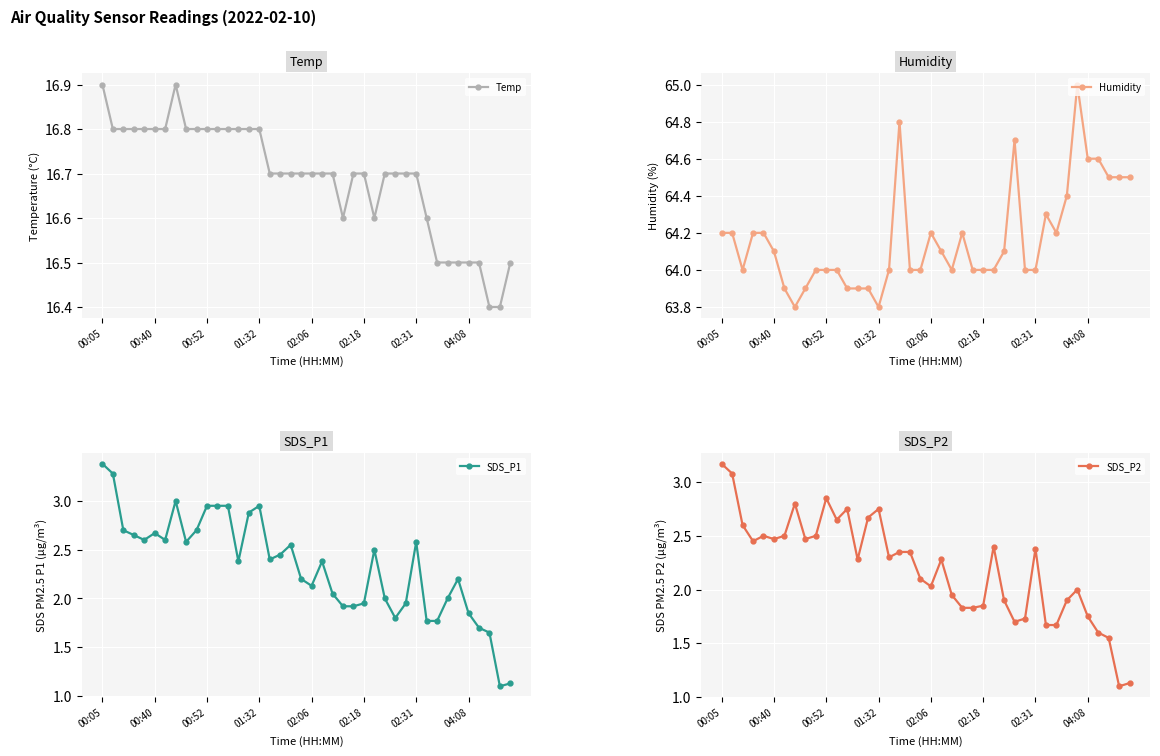

What is the maximum value for Temp?

16.9